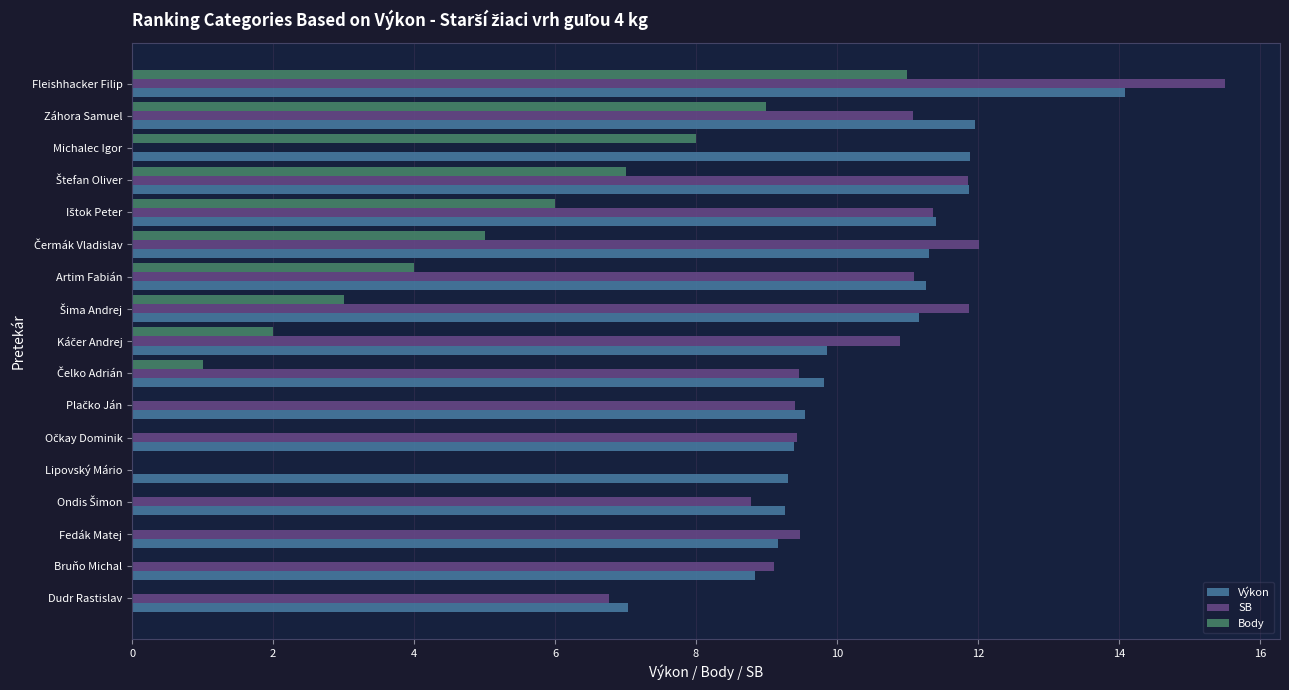

What is the sum of all Výkon values?

177.2